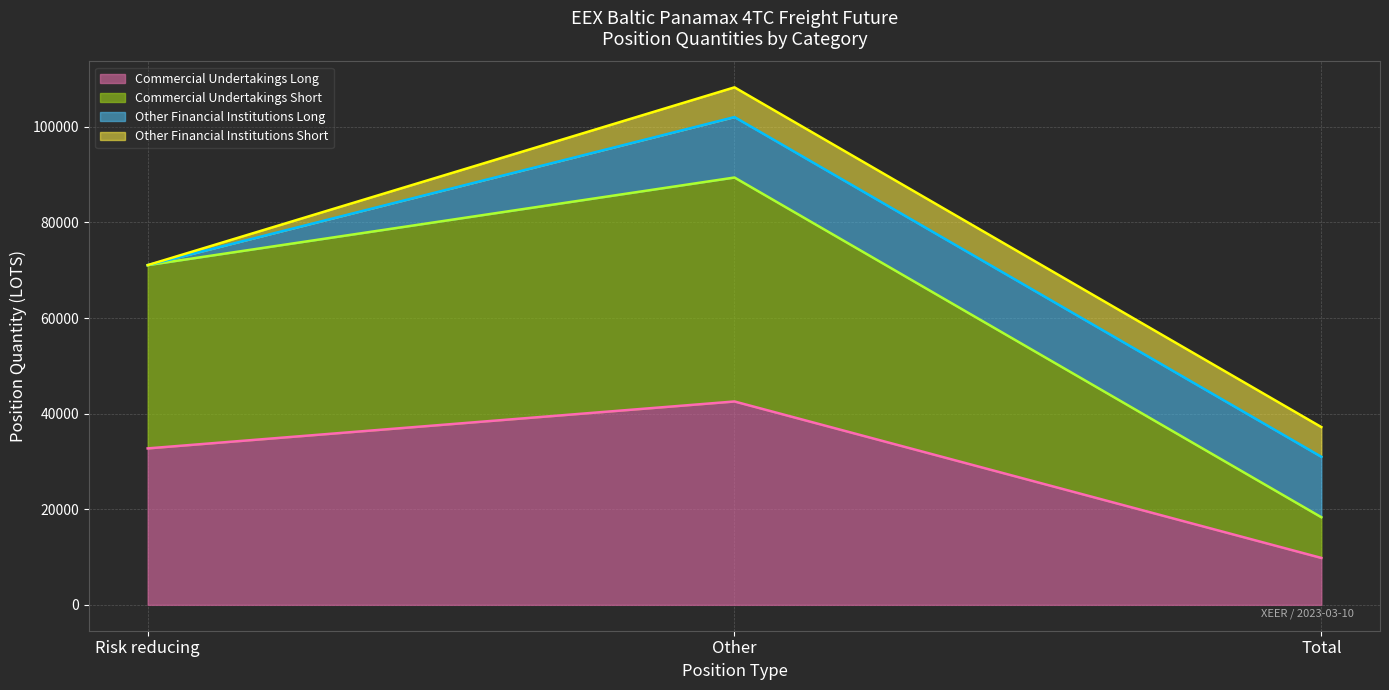

Rank the series at Risk reducing from highest to lowest value.

Commercial Undertakings Short, Commercial Undertakings Long